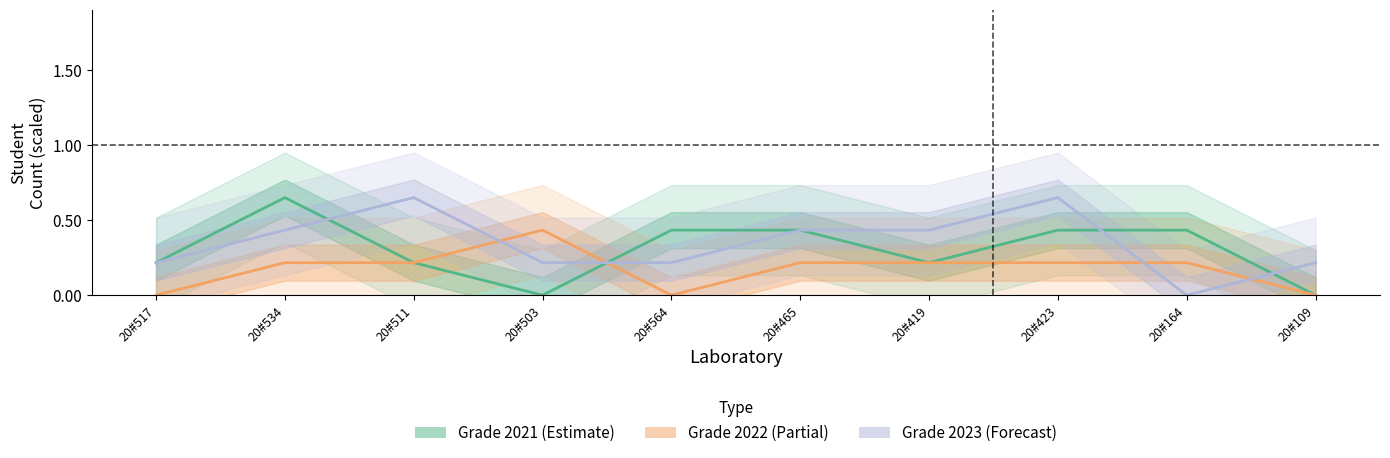

How many lines are shown in the chart?

3